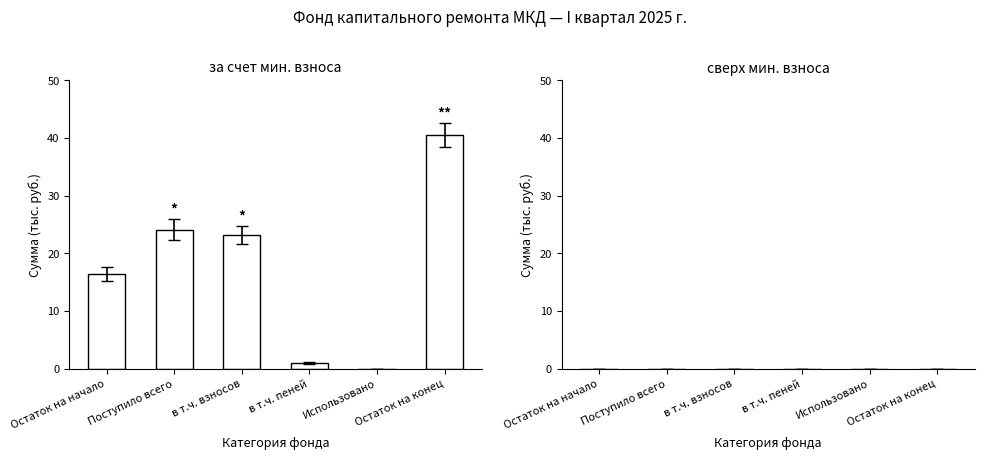

What is the sum of all values?

105.3